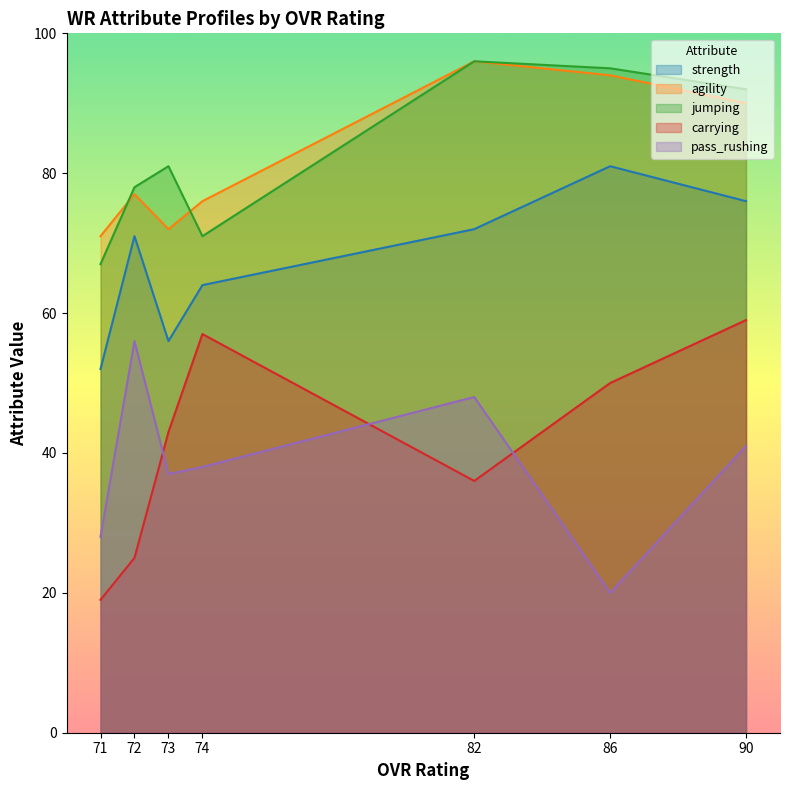

True or false: jumping and carrying intersect in this chart.

False